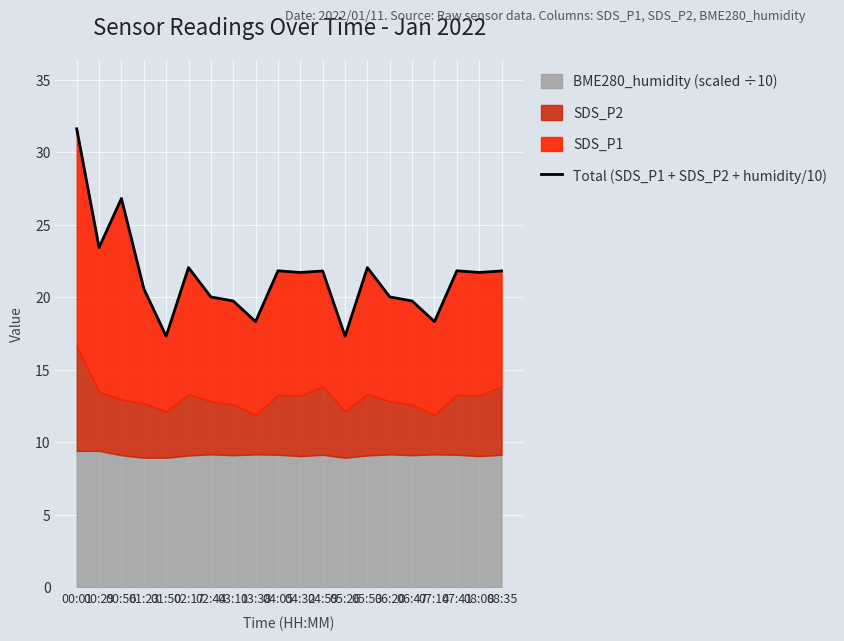

True or false: the data shows 17.3 at 01:50.

True